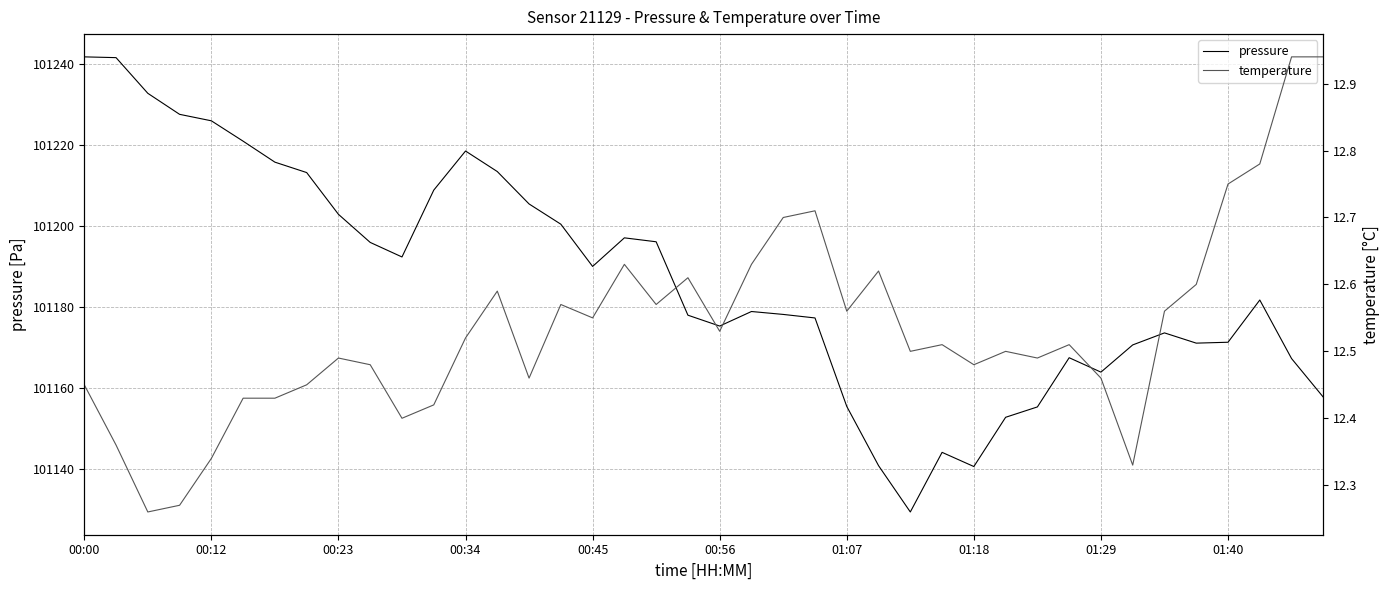

How many lines are shown in the chart?

2